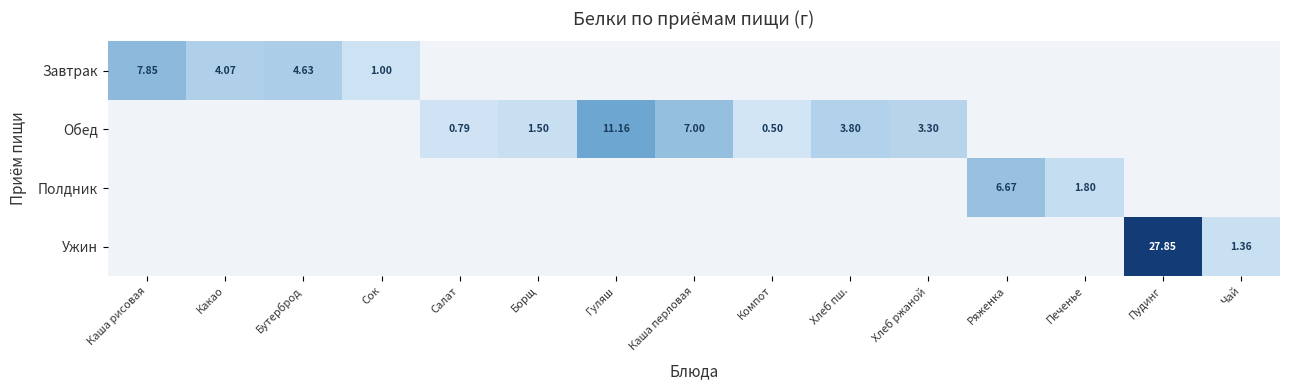

Which has a higher value, Каша рисовая or Гуляш?

Гуляш